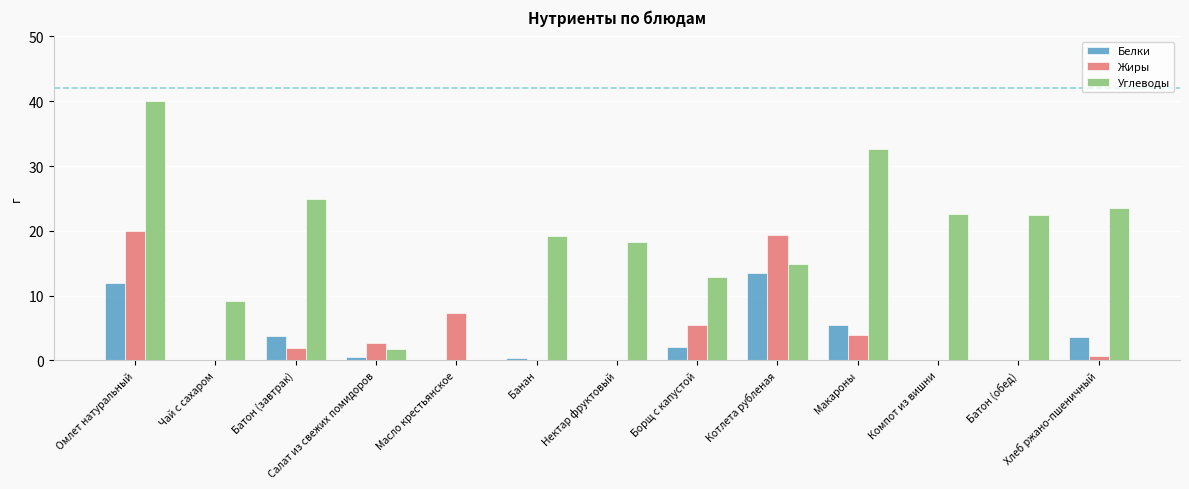

Is it true that Углеводы equals 5.6 at Нектар фруктовый?

False